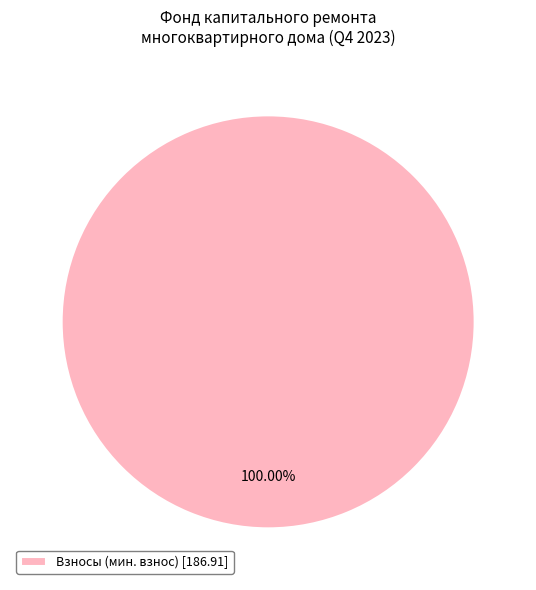

What is the majority slice?

Взносы (мин. взнос) [186.91]